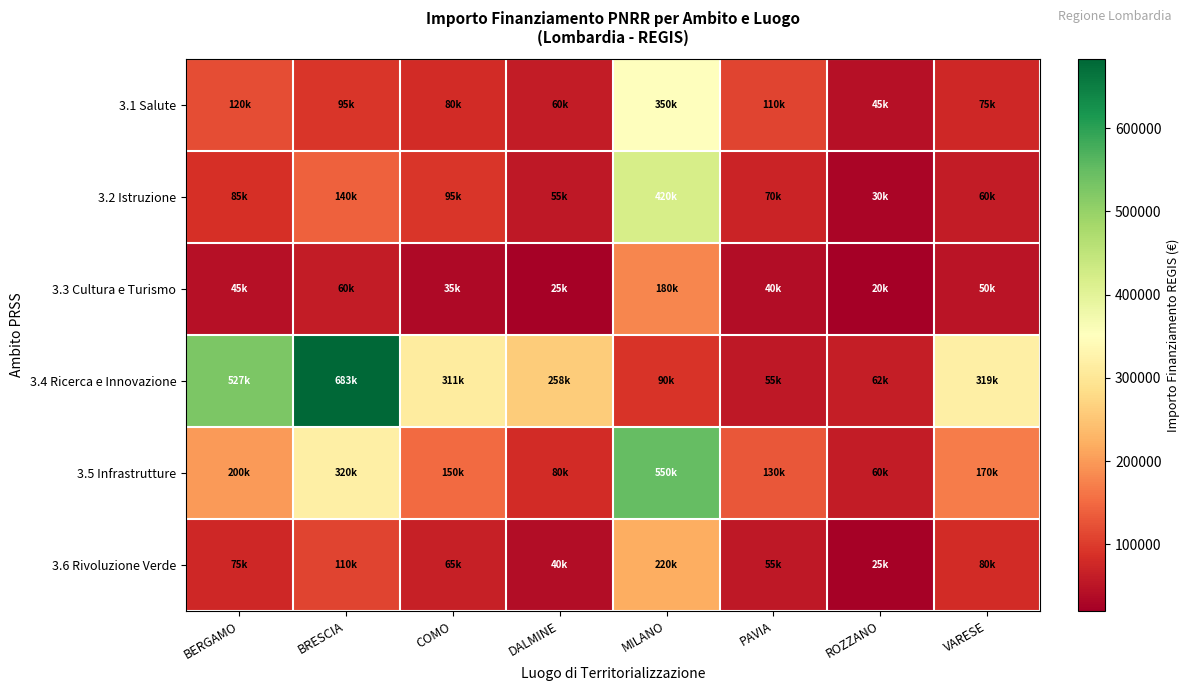

Which series has the largest range (max minus min)?

3.4 Ricerca e Innovazione